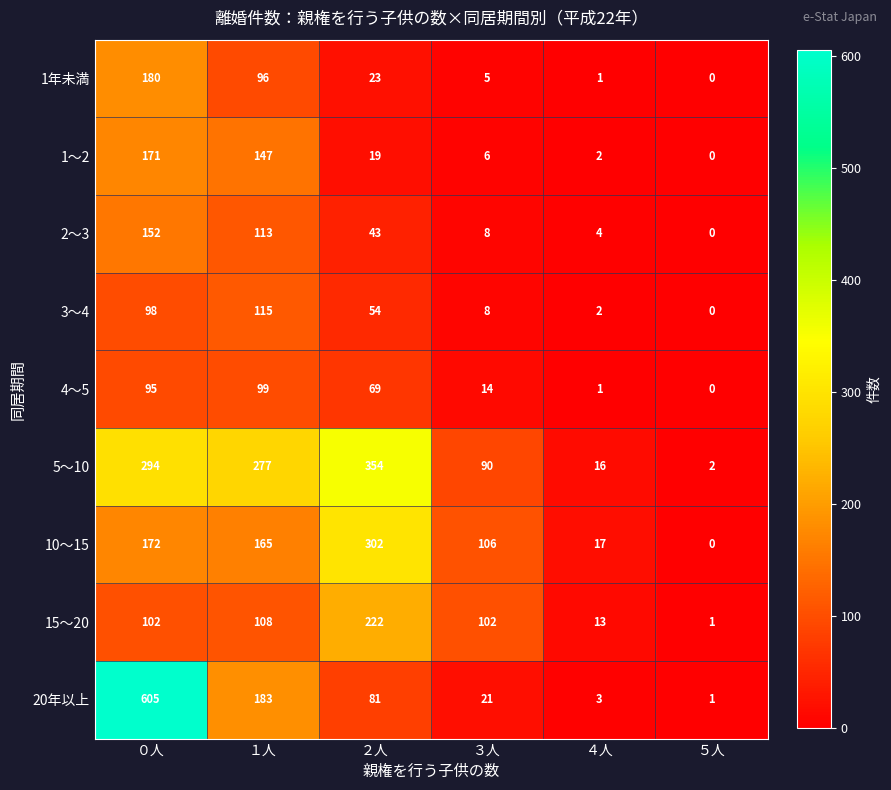

How many positive values does the 1年未満 series have?

5